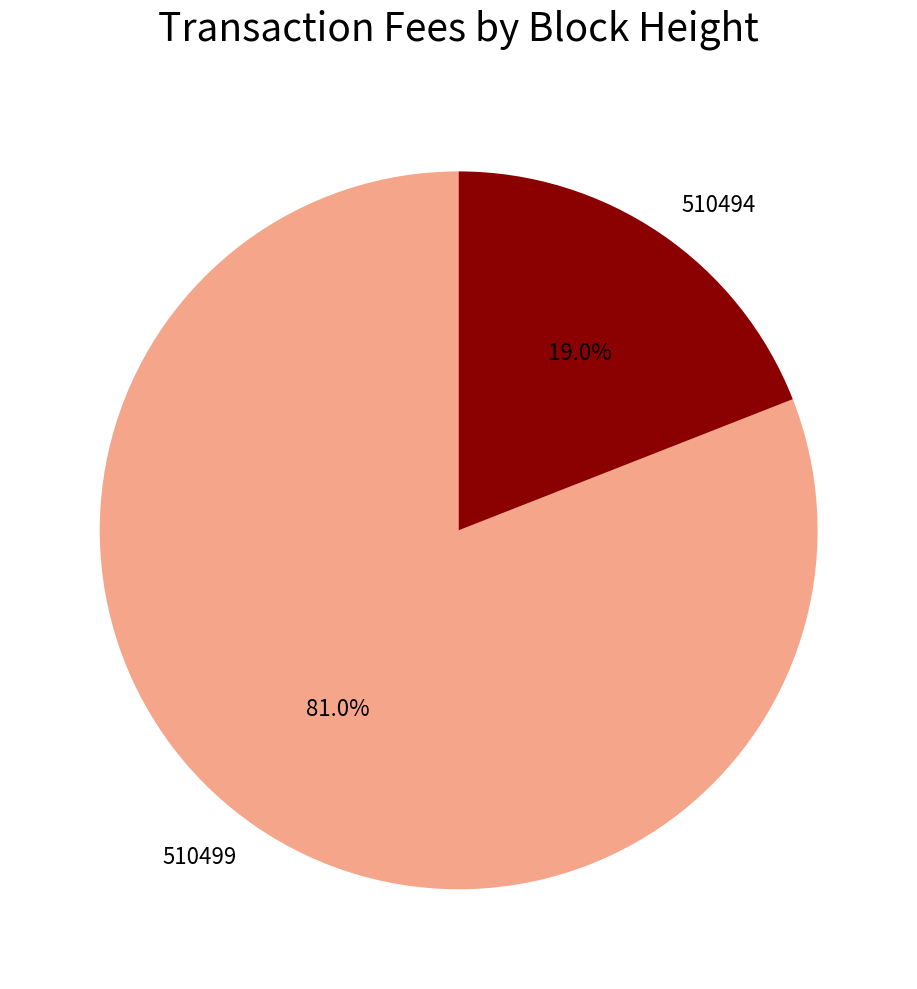

Which has a higher value, 510499 or 510494?

510499